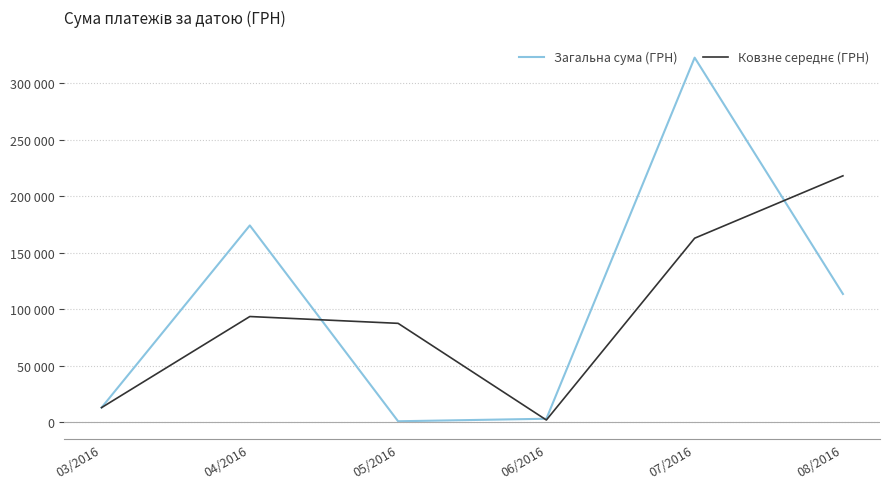

Does the chart display data point markers on the line(s)?

No